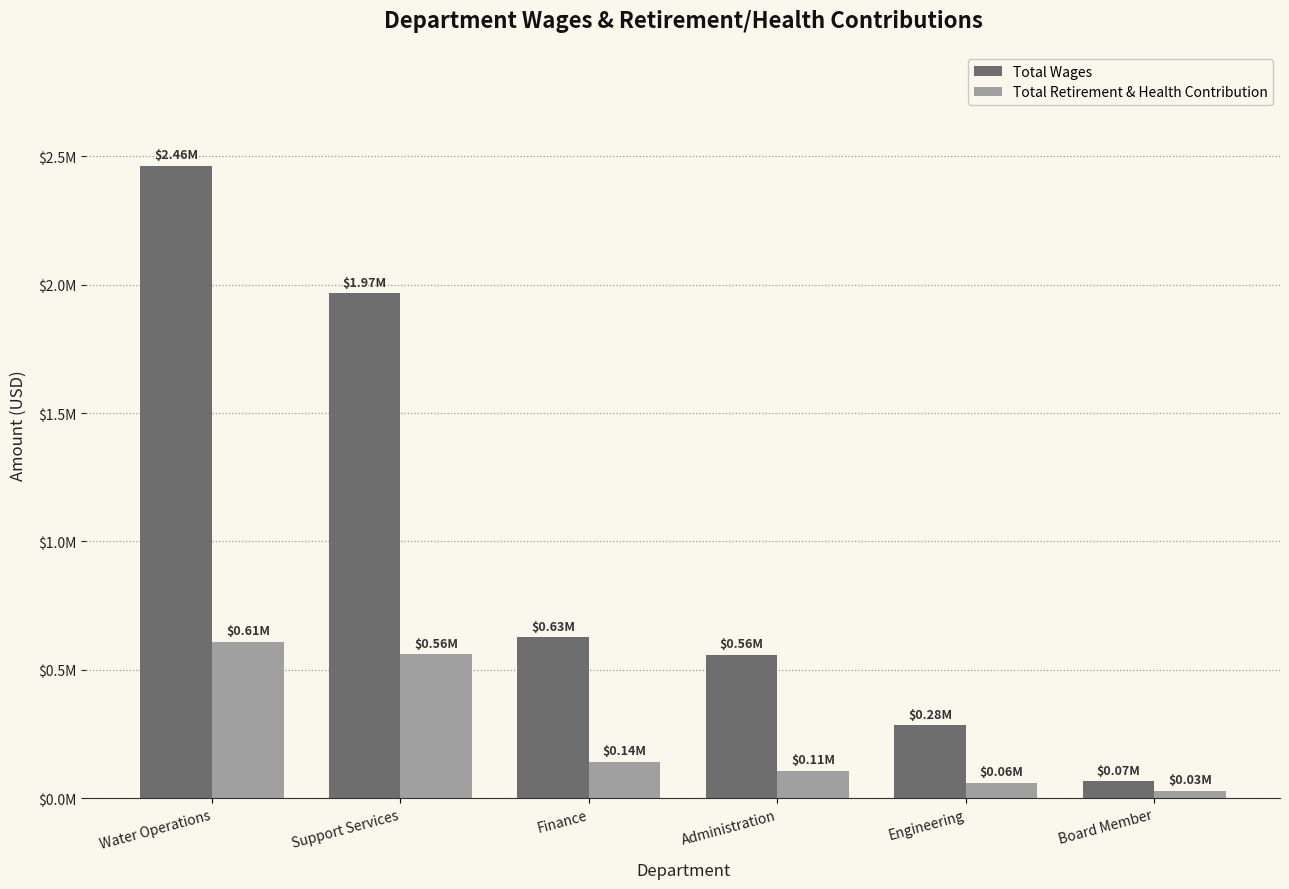

Which series has the widest spread of values?

Total Wages